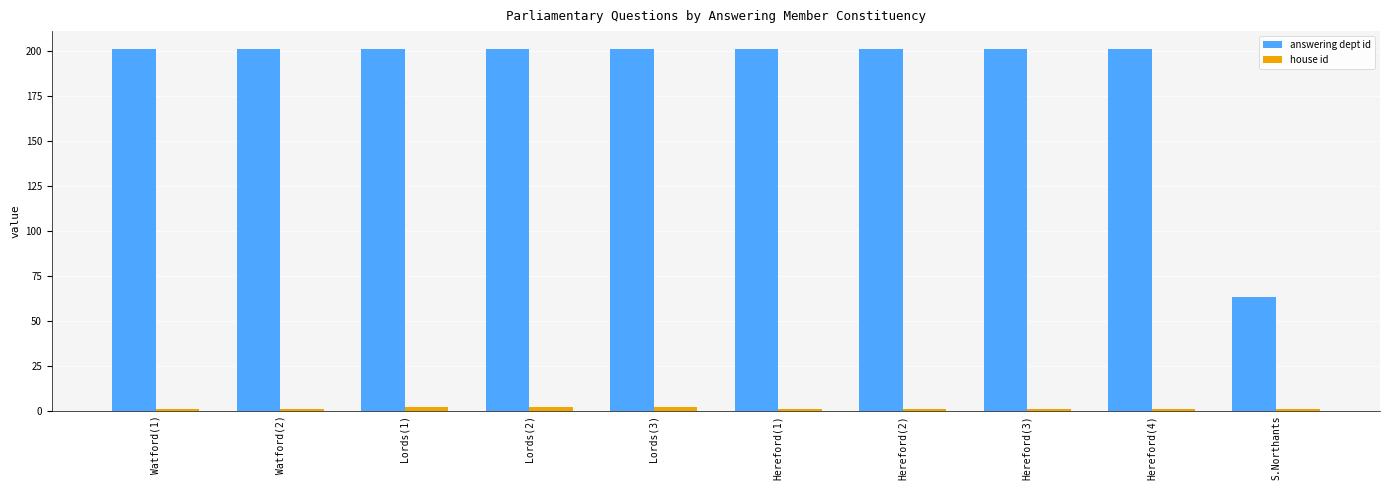

The value of answering dept id at Lords(1) is 113. True or false?

False